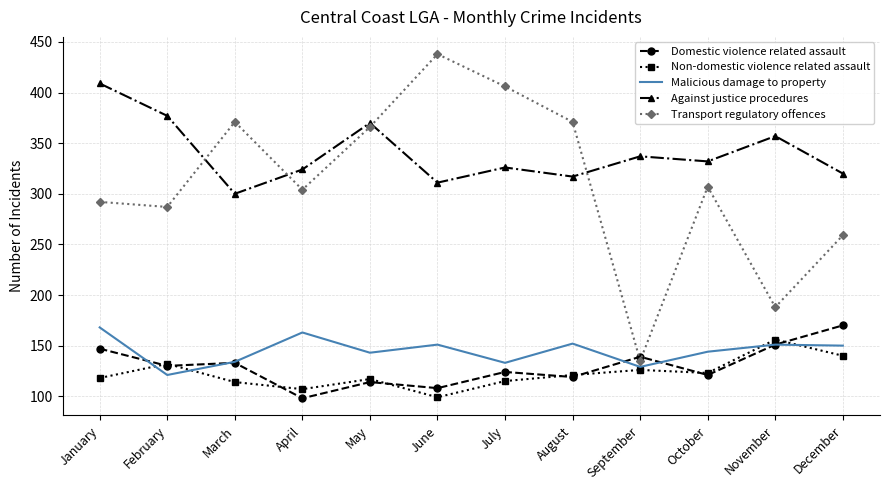

Which series has the largest total across all categories?

Against justice procedures